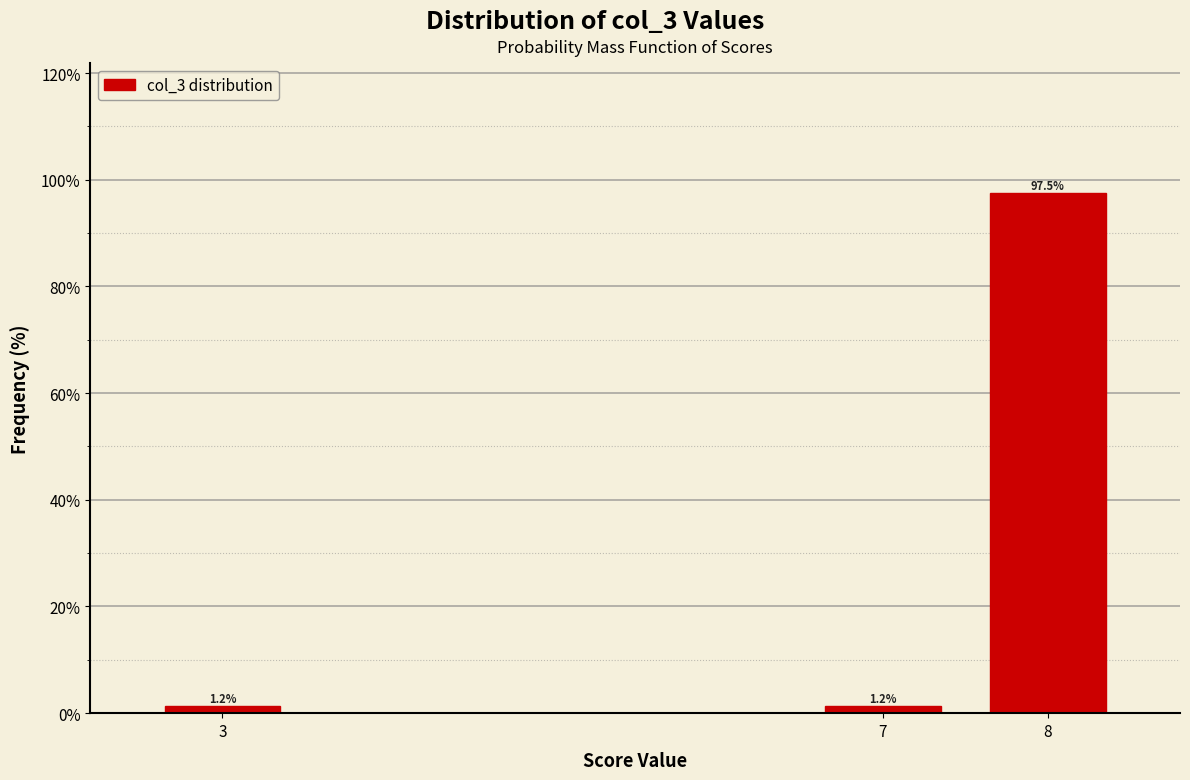

What is the greatest value displayed?

97.5